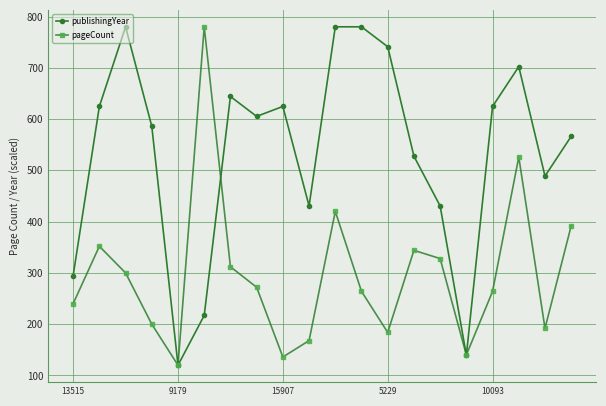

What is the sum of all pageCount values?

5934.0